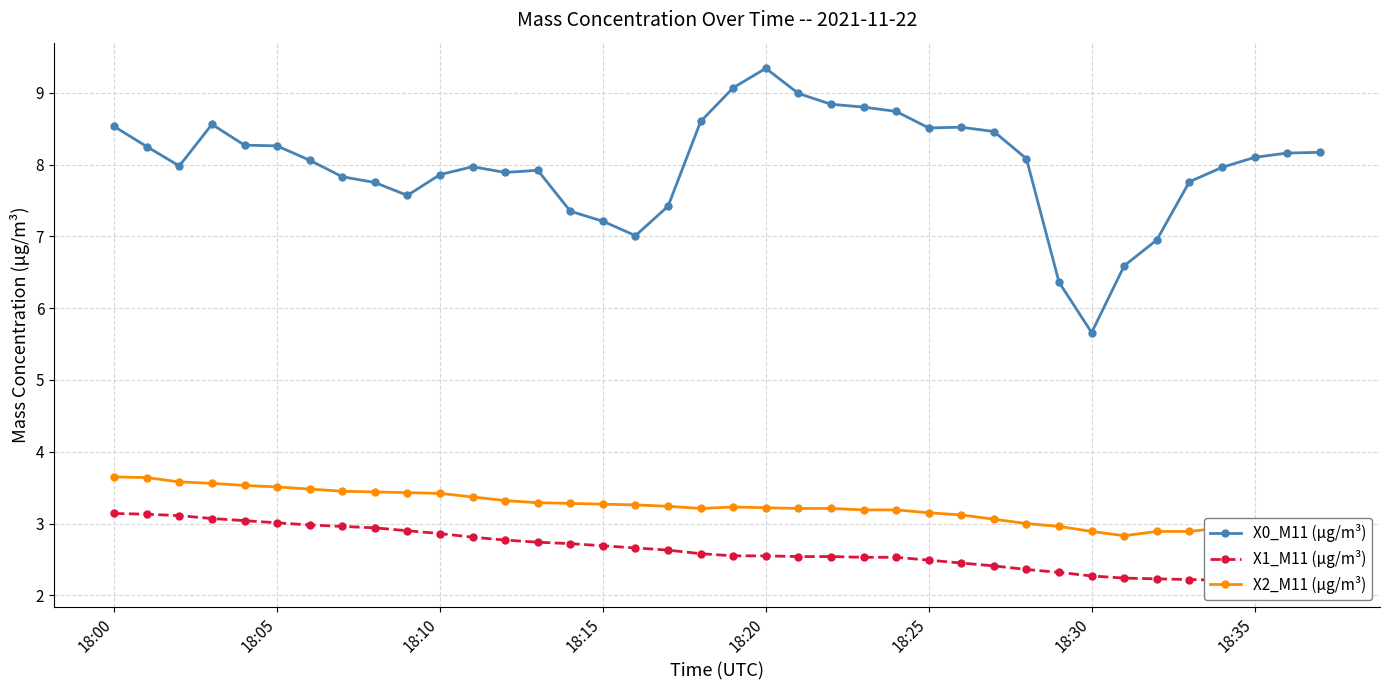

True or false: X0_M11 (μg/m³) has more than 2 points higher than both neighbors.

True